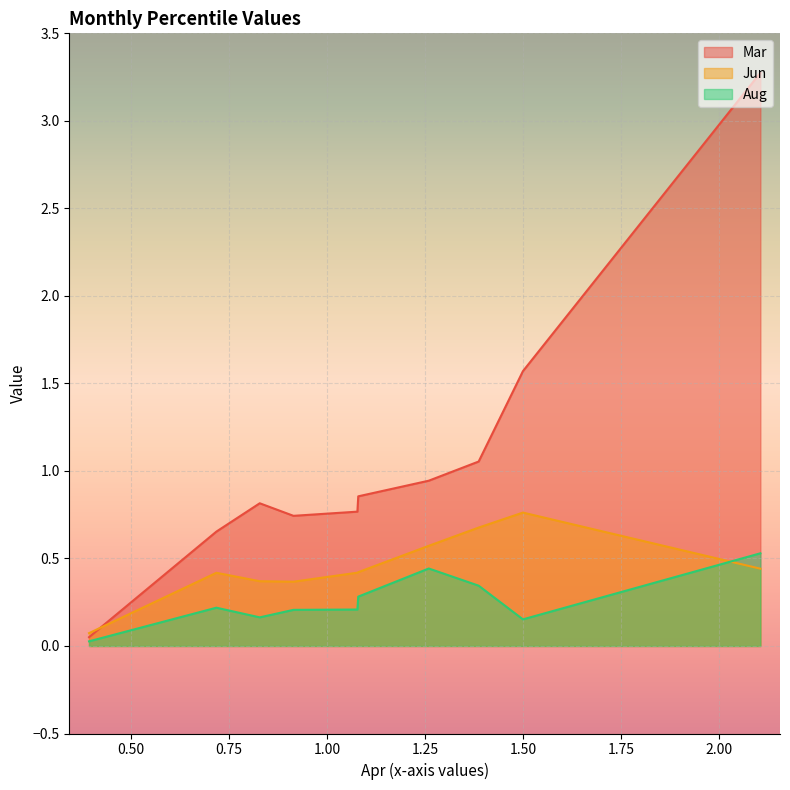

True or false: Aug and Mar intersect in this chart.

False